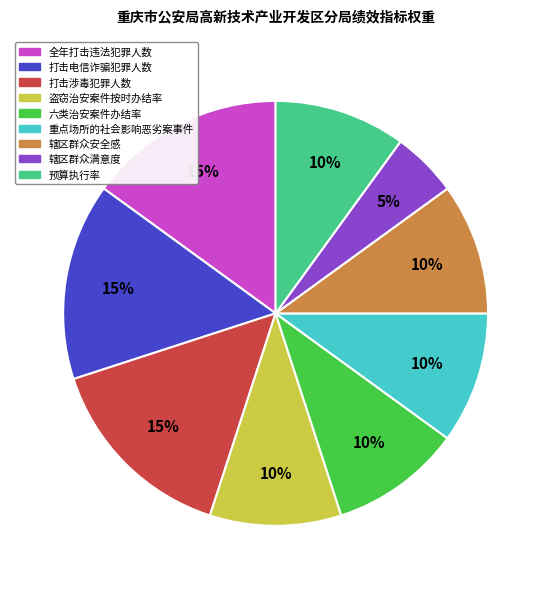

To the nearest percent, what is the average slice percentage?

11%